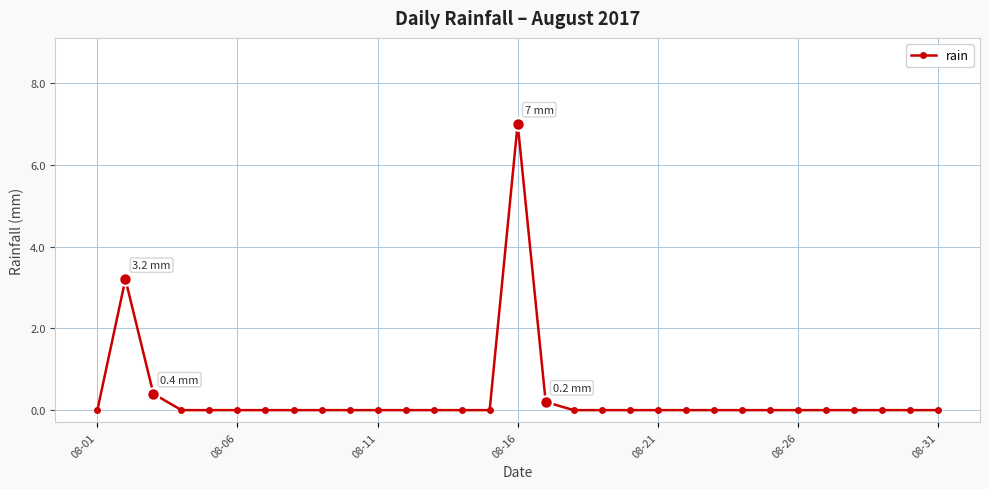

How many data points does each series have?

31